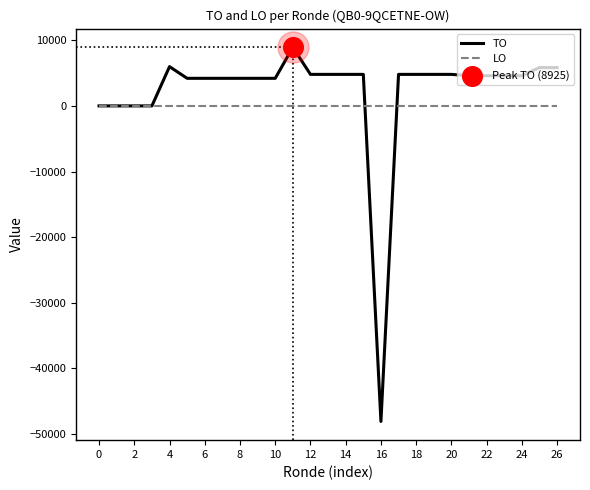

What is the minimum value for TO?

-48074